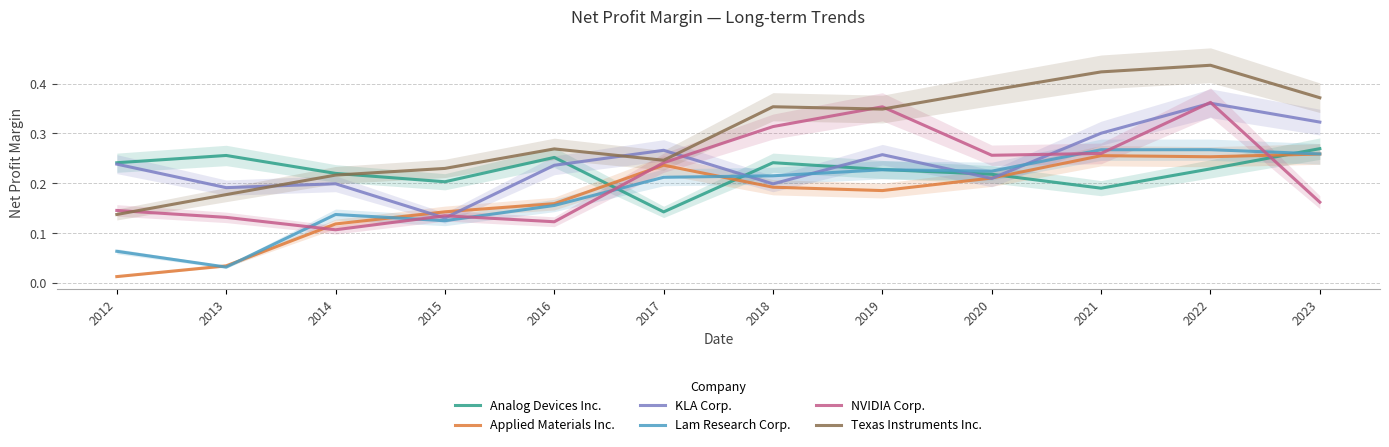

The NVIDIA Corp. series shows 0.6 at 2019. True or false?

False